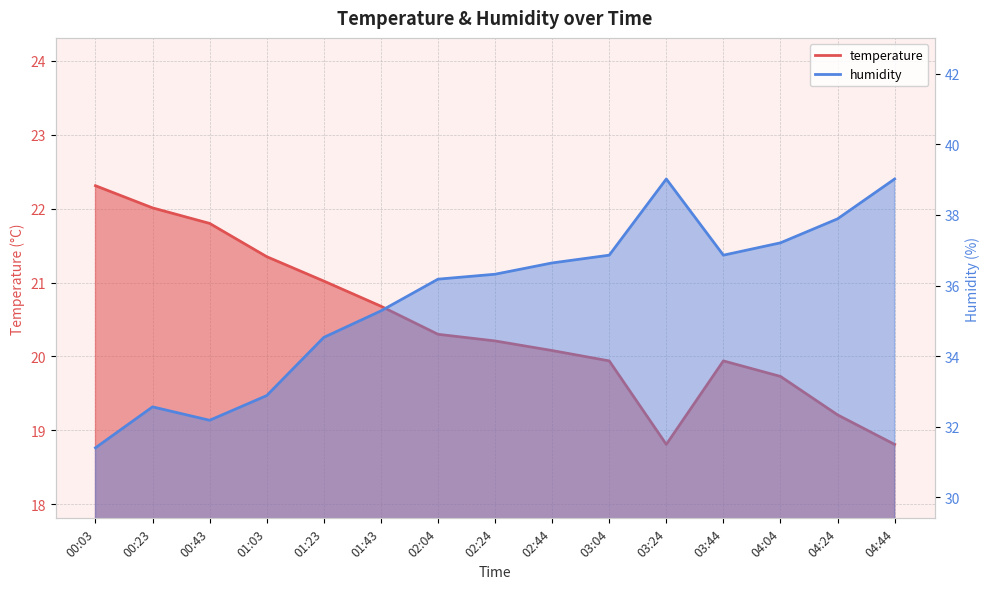

How many lines are shown in the chart?

2